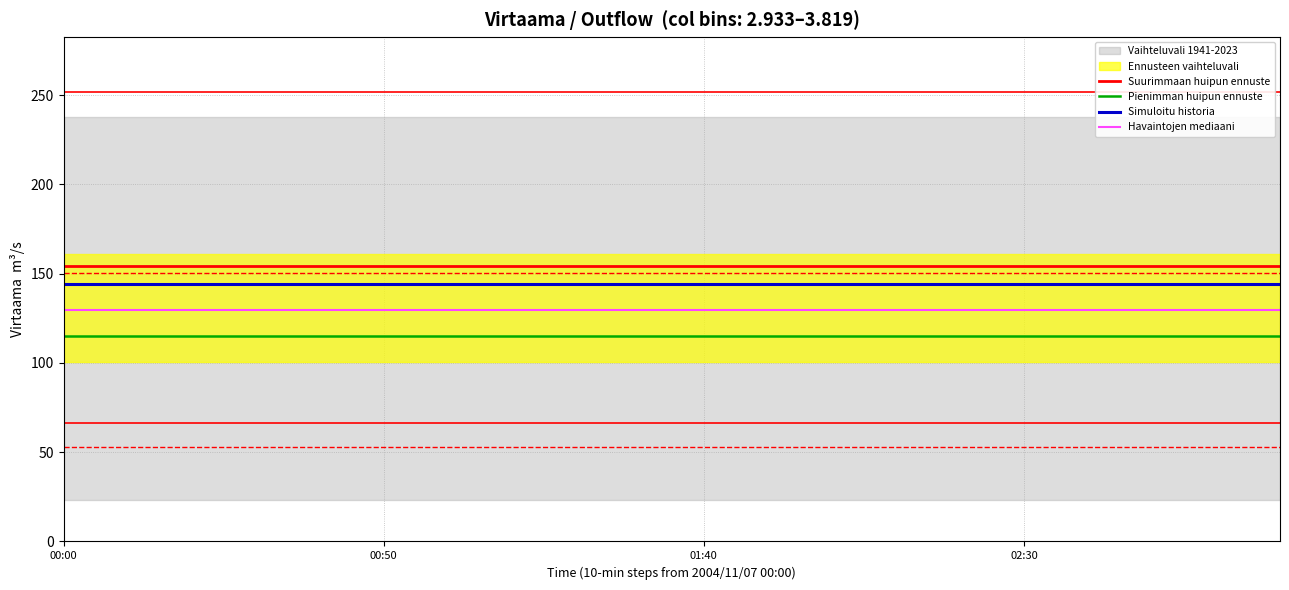

What is the difference between the highest and lowest values at 17?

39.3